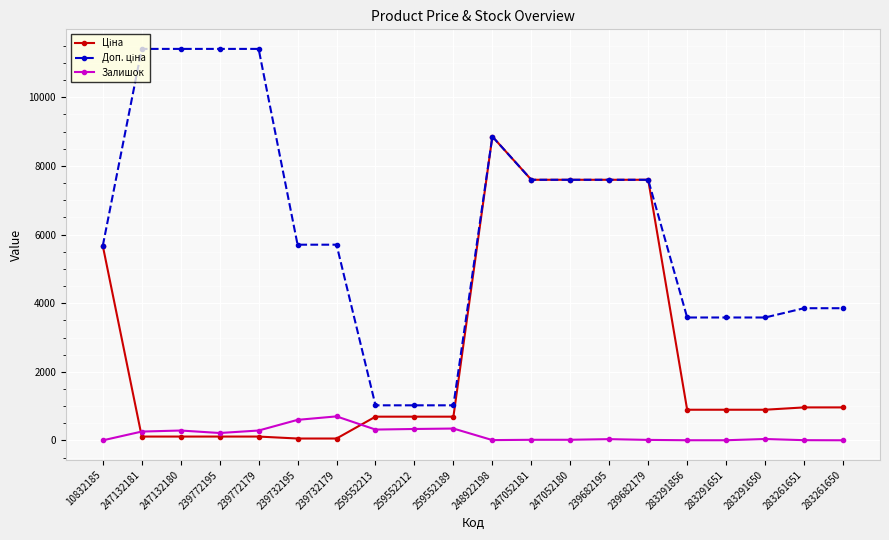

What is the maximum value for Залишок?

702.0